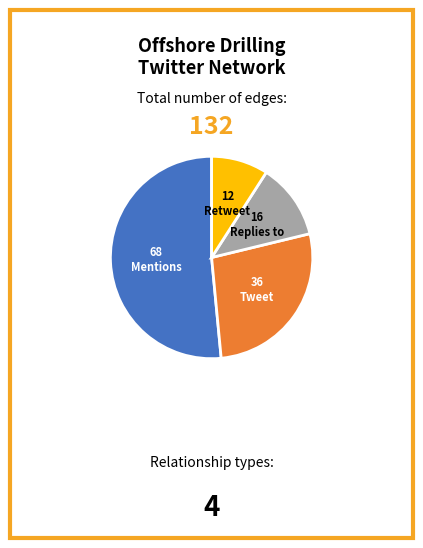

How many slices are in this pie chart?

4